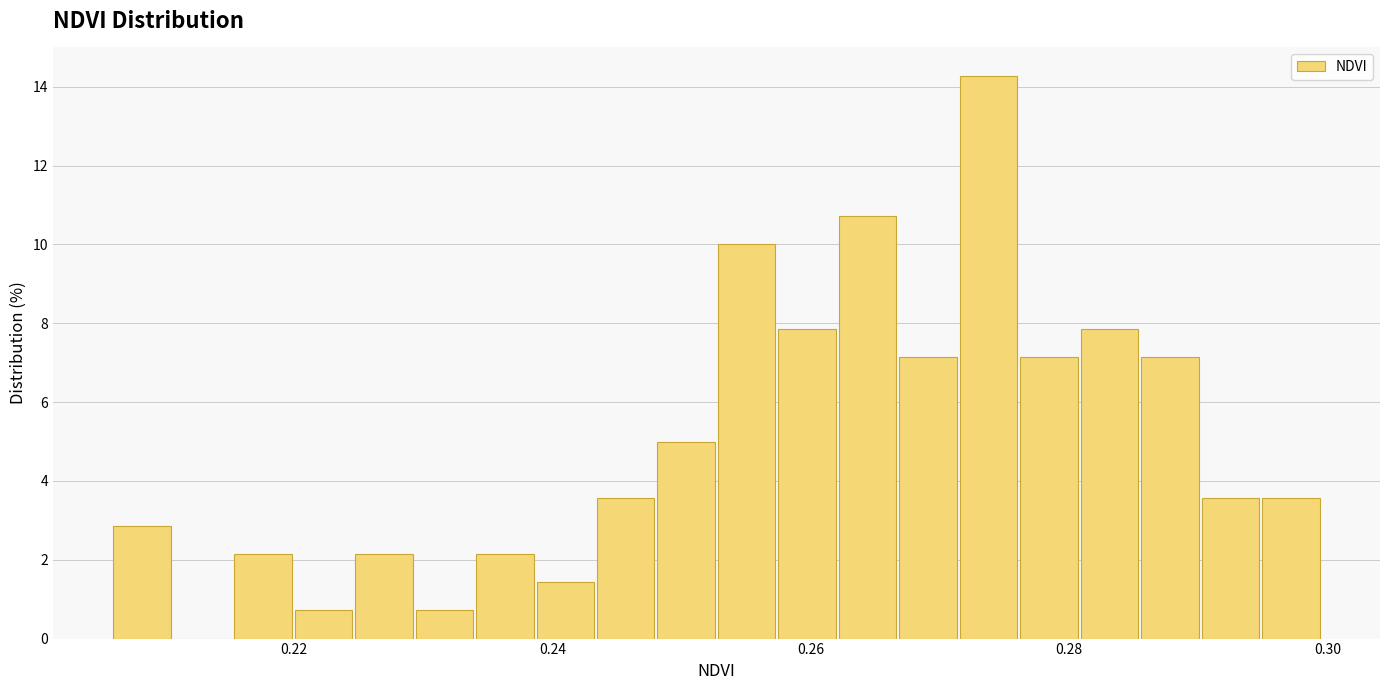

Around what value on the x-axis is the tallest bar? Give the approximate position of its centre, as read against the axis.

0.274